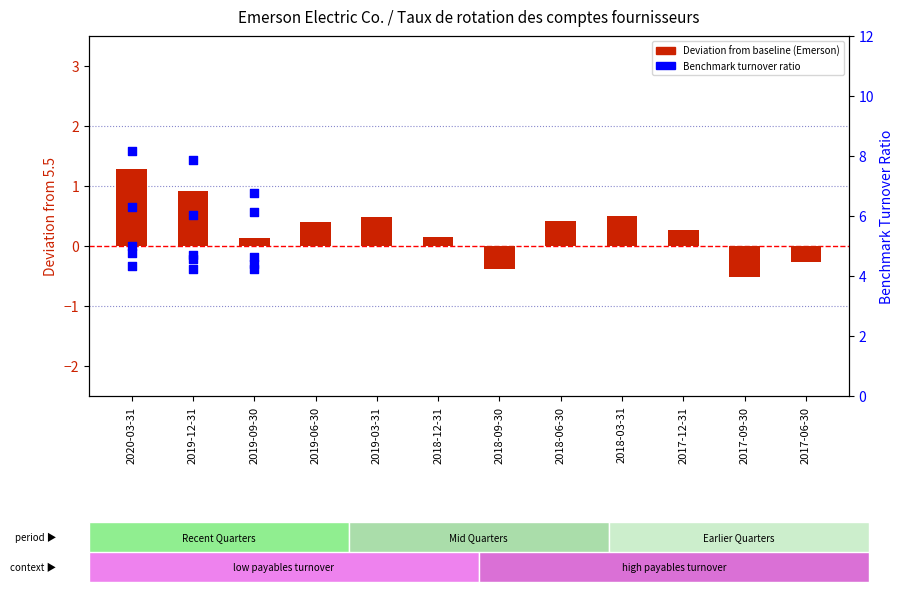

Which has a higher value, 2018-03-31 or 2020-03-31?

2020-03-31